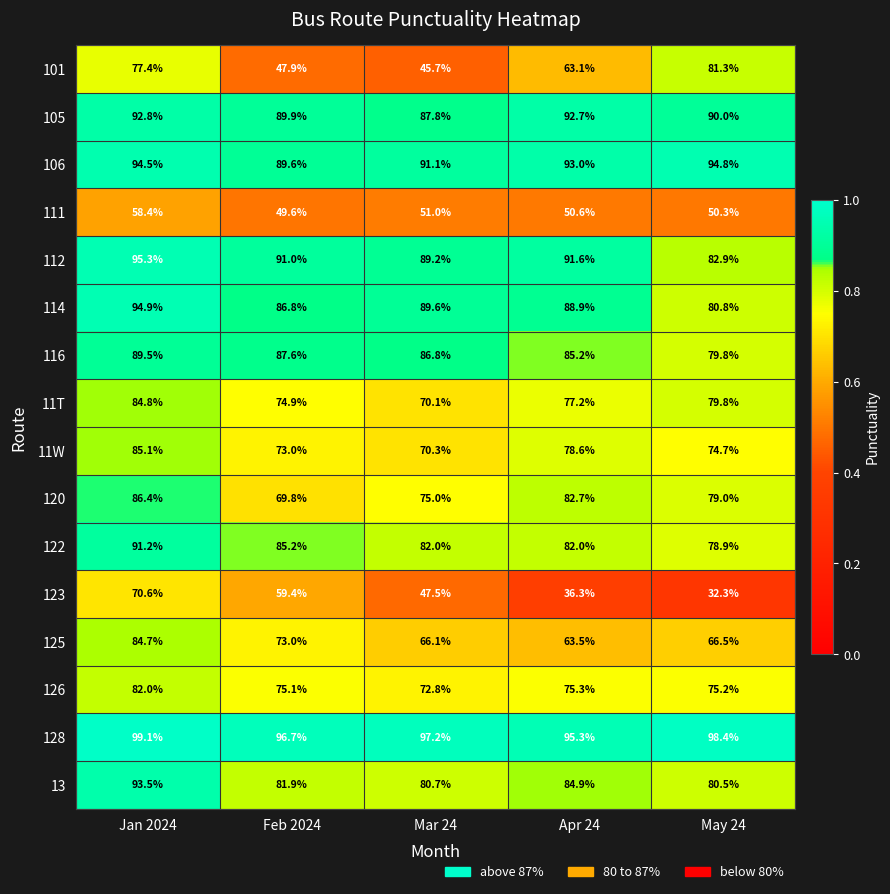

What is the average value of the 116 series?

85.8